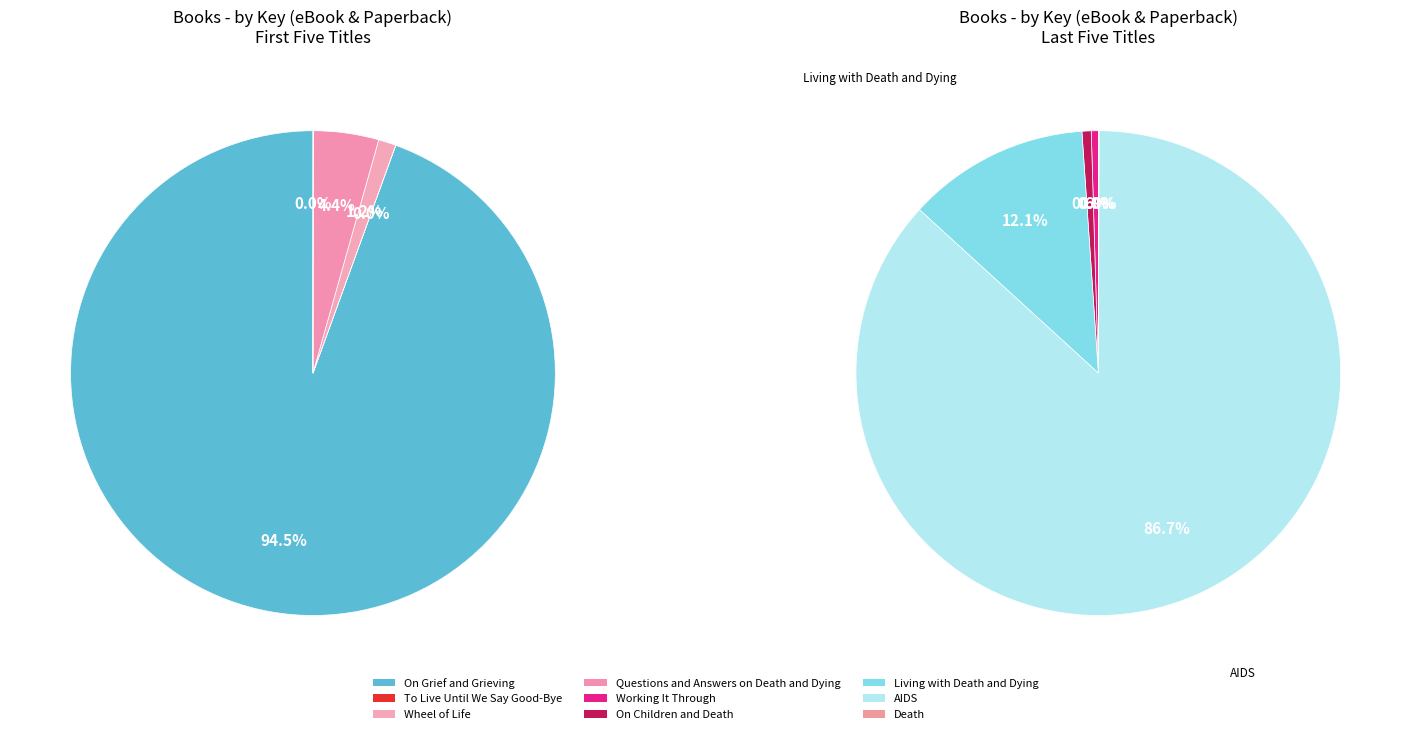

Approximately how many times larger is the value at Working It Through compared to Death?

9.4